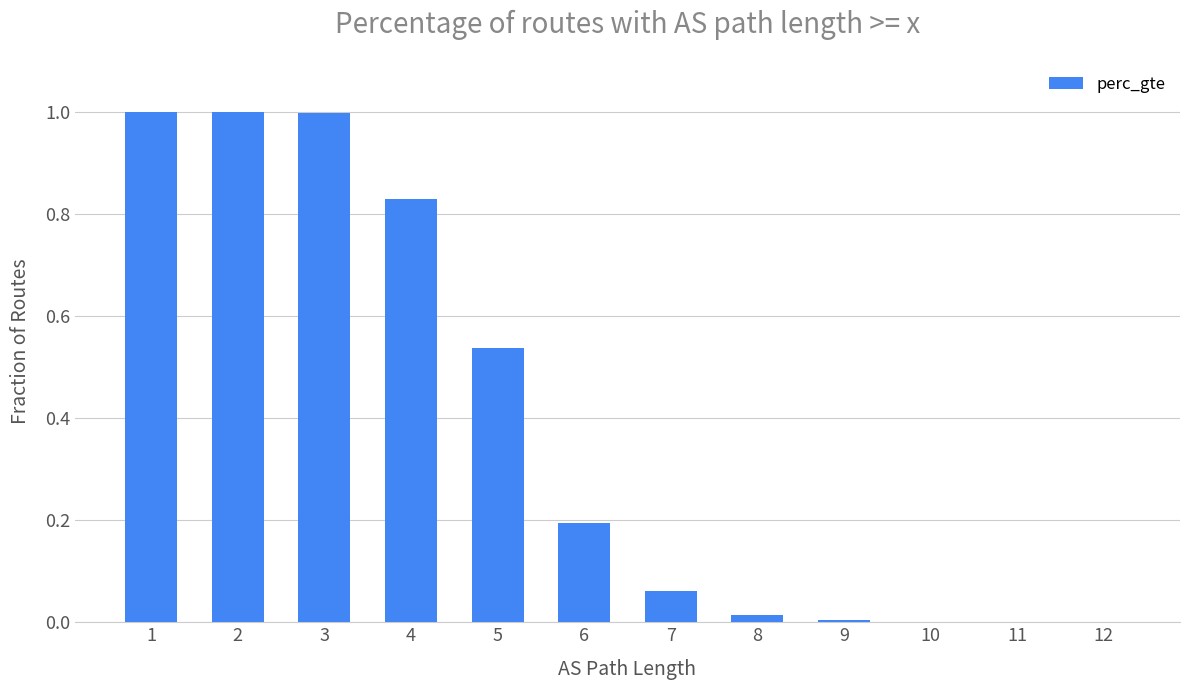

Is it true that the value at 1 is 0.6?

False